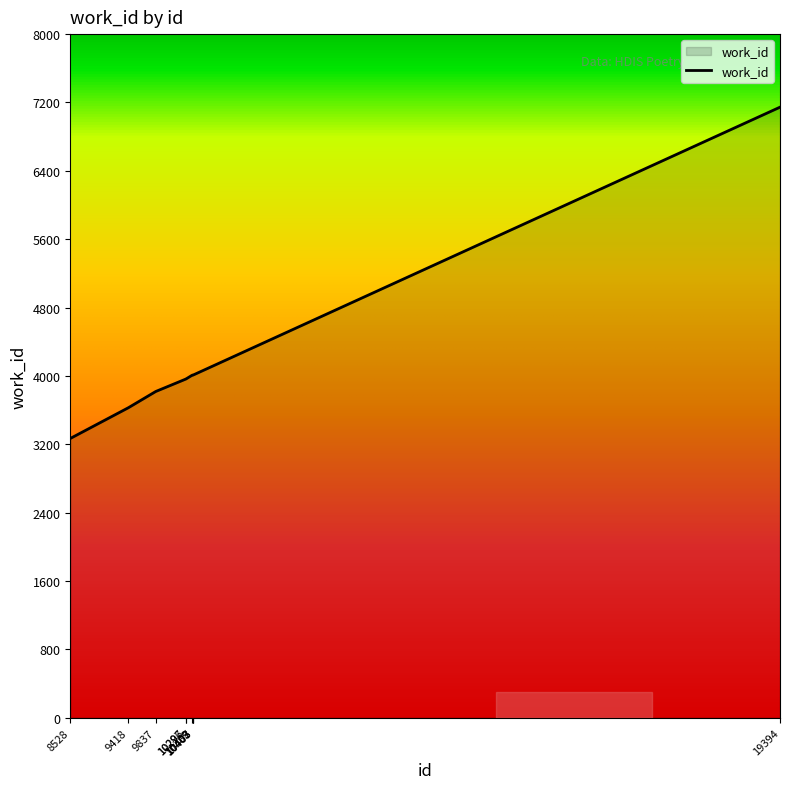

What is the greatest value displayed?

7145